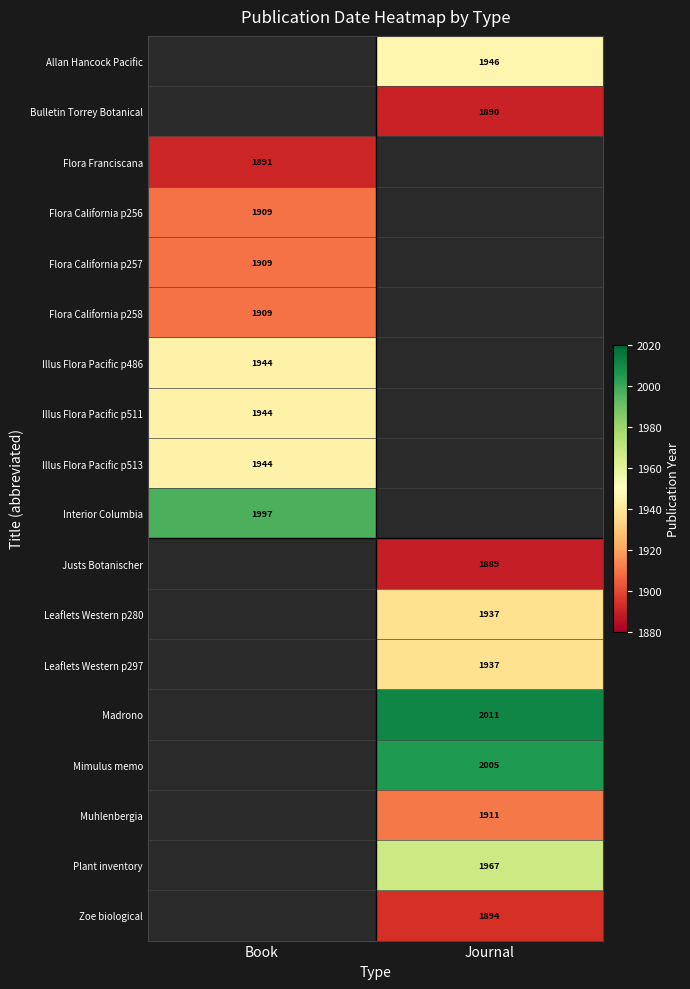

How many series are shown in this chart?

18